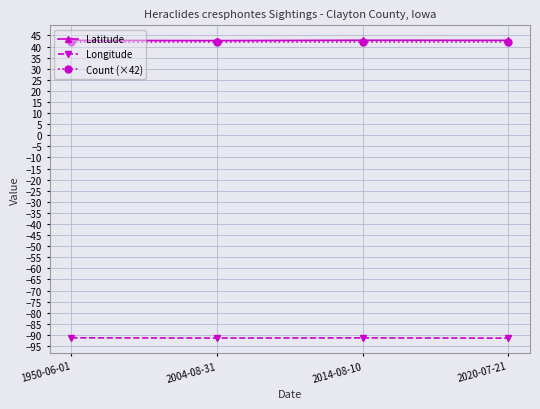

How many categories are shown in the chart?

4